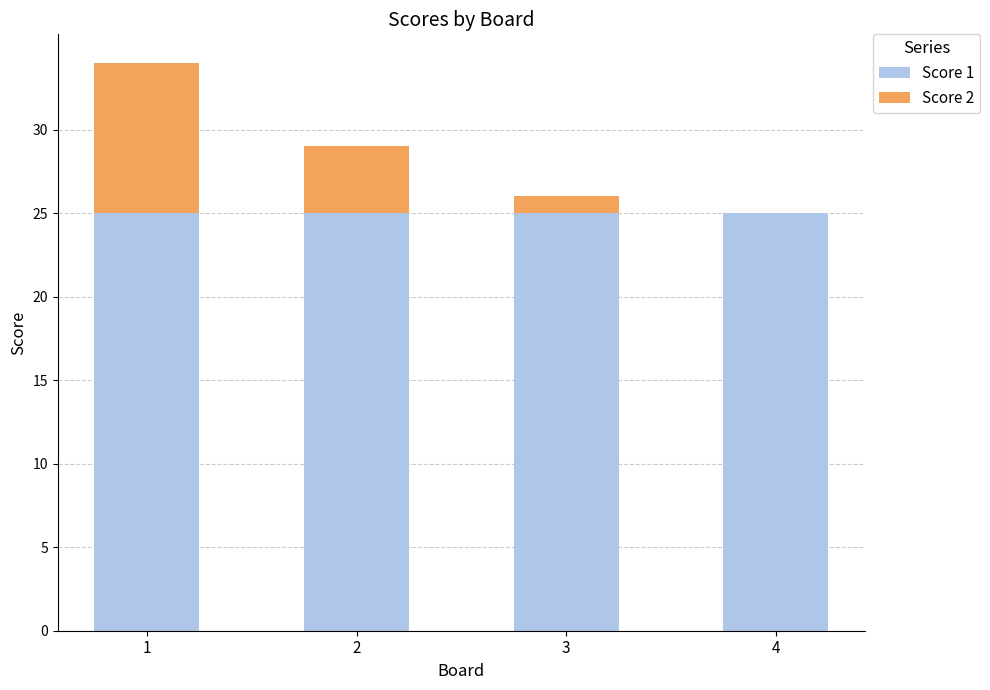

The Score 1 series shows 25 at 3. True or false?

True